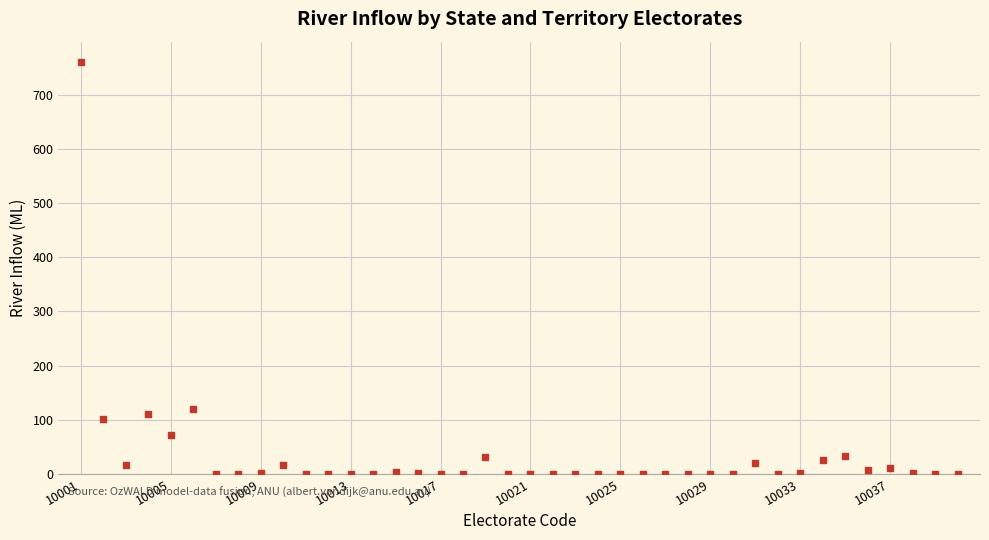

What is the range of Y values (max minus min)?

760.0